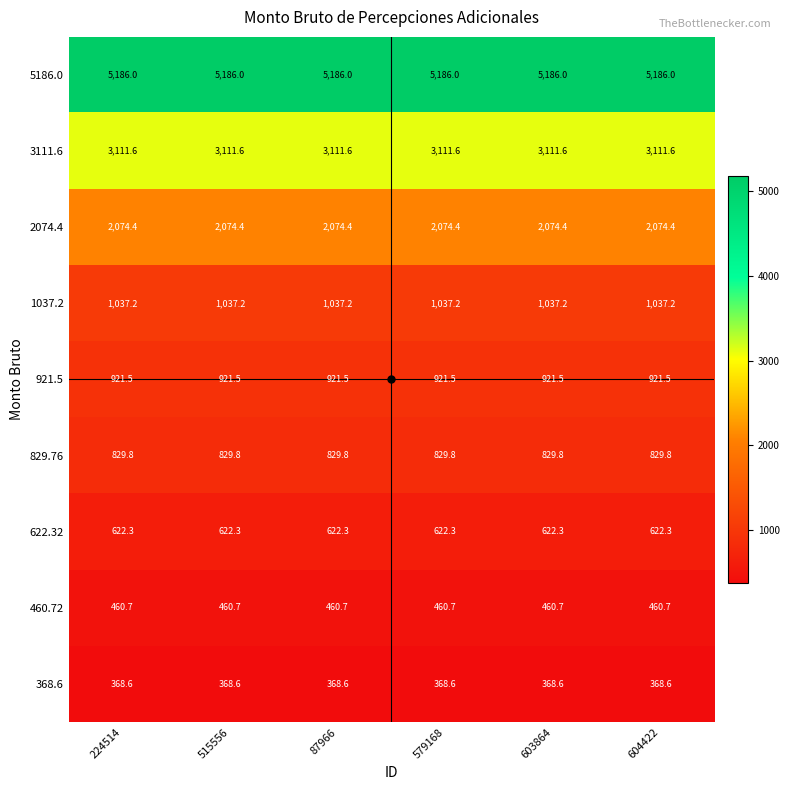

What is the smallest value displayed?

368.6